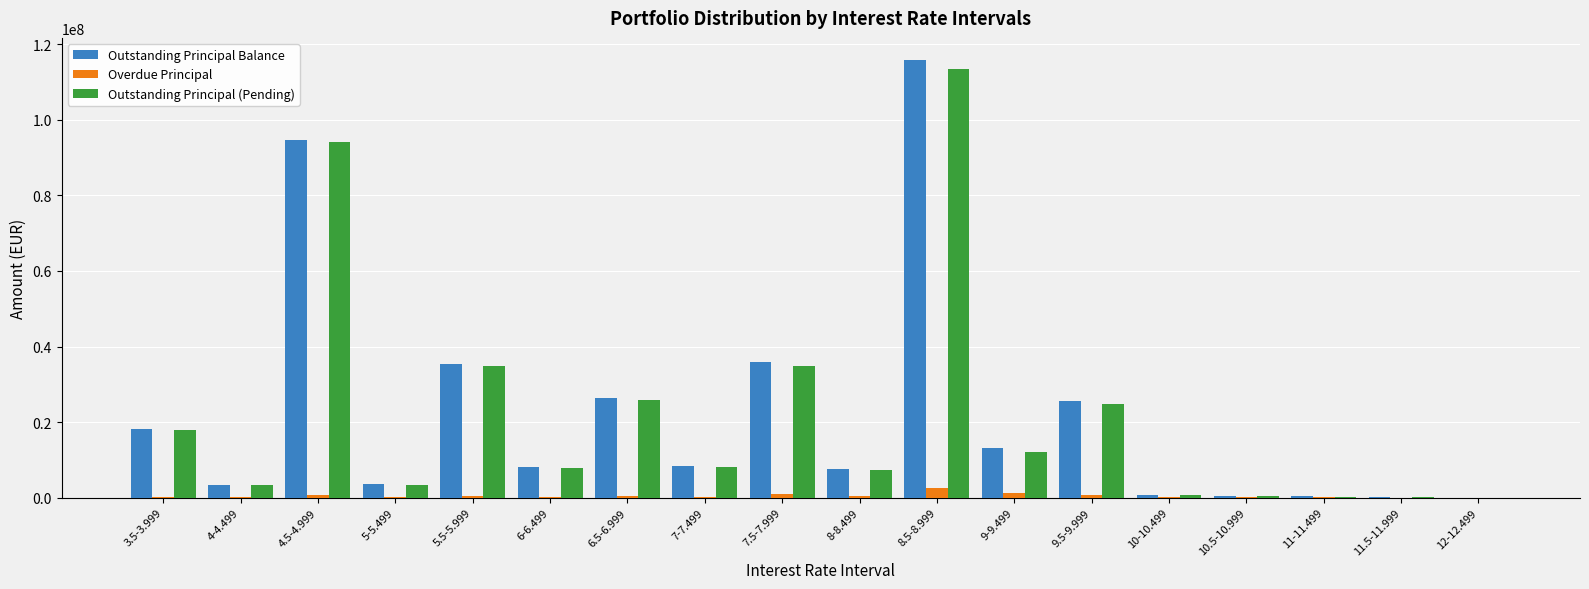

What is the sum of all Outstanding Principal (Pending) values?

389743860.2